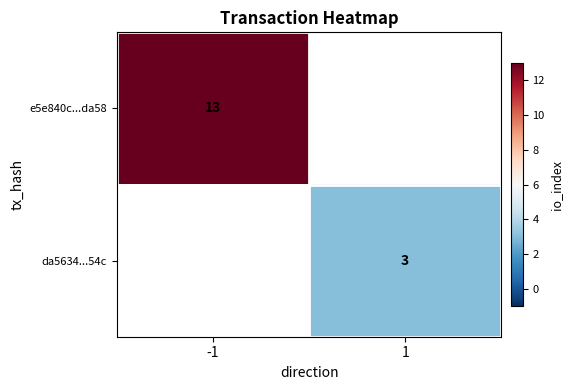

The value of e5e840c...da58 at -1 is 3. True or false?

False